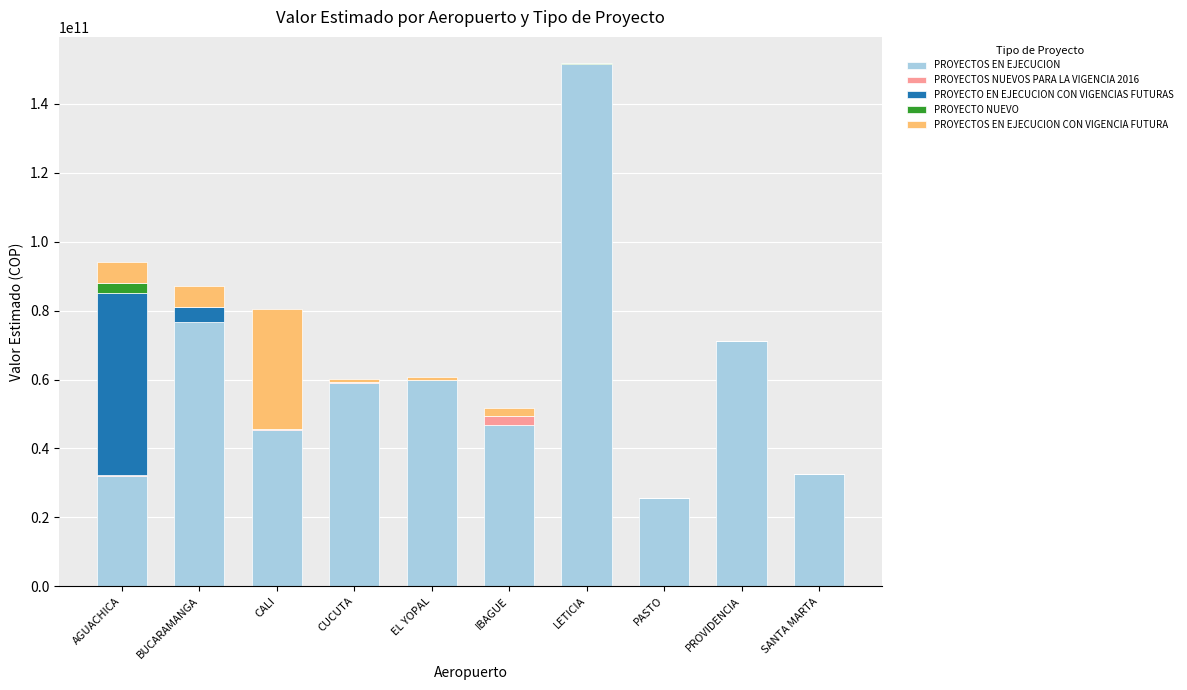

True or false: PROYECTOS EN EJECUCION has a value of 16181903359 at CUCUTA.

False